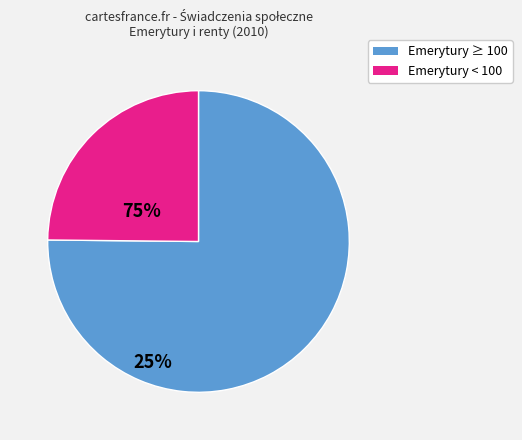

Does any single category account for the majority?

Yes